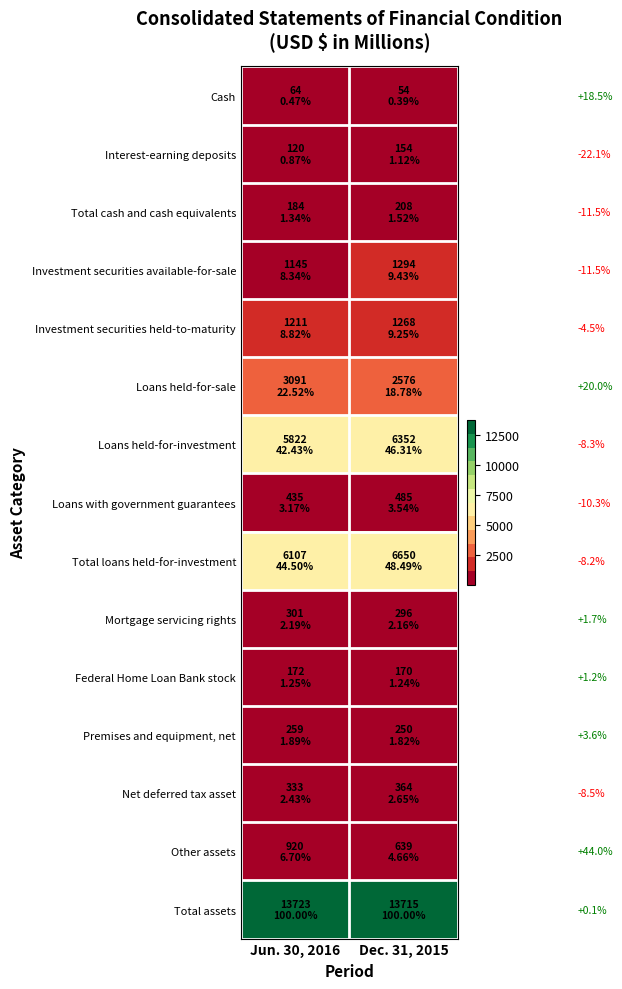

Rank the series by their maximum value, from highest to lowest.

Total assets, Total loans held-for-investment, Loans held-for-investment, Loans held-for-sale, Investment securities available-for-sale, Investment securities held-to-maturity, Other assets, Loans with government guarantees, Net deferred tax asset, Mortgage servicing rights, Premises and equipment, net, Total cash and cash equivalents, Federal Home Loan Bank stock, Interest-earning deposits, Cash